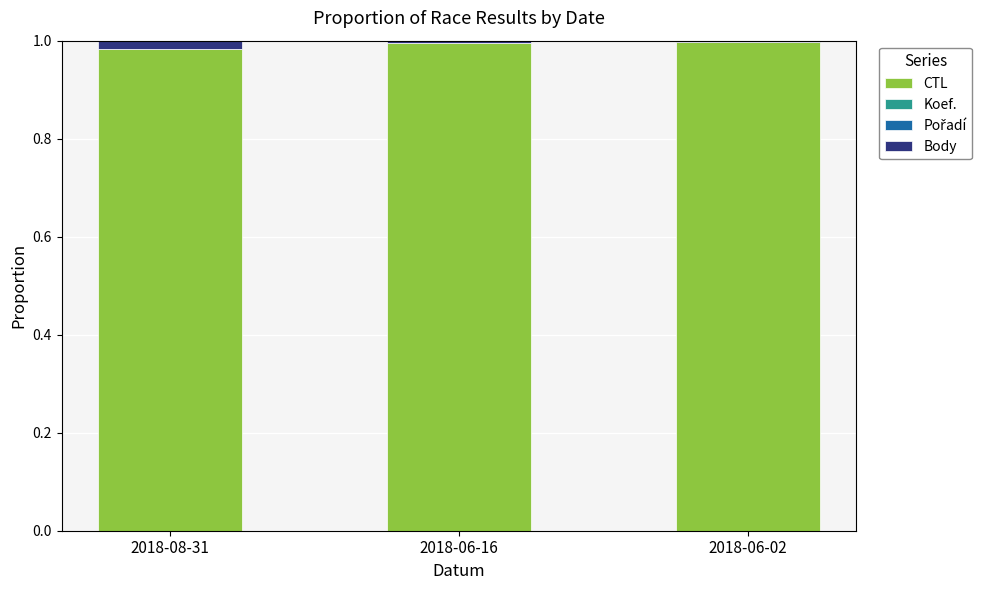

At which label is CTL closest to 0?

2018-08-31